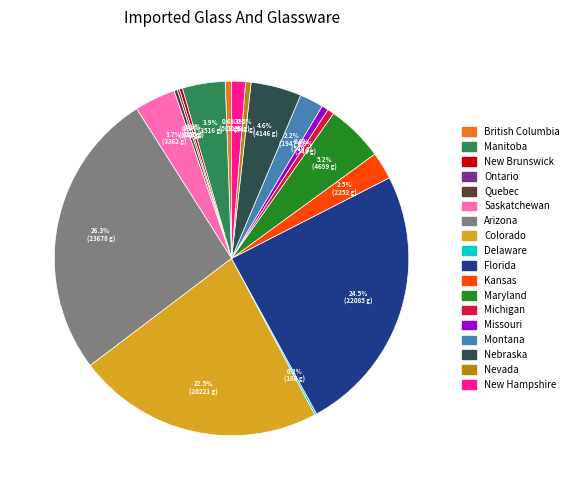

To the nearest percent, what is the average slice percentage?

6%